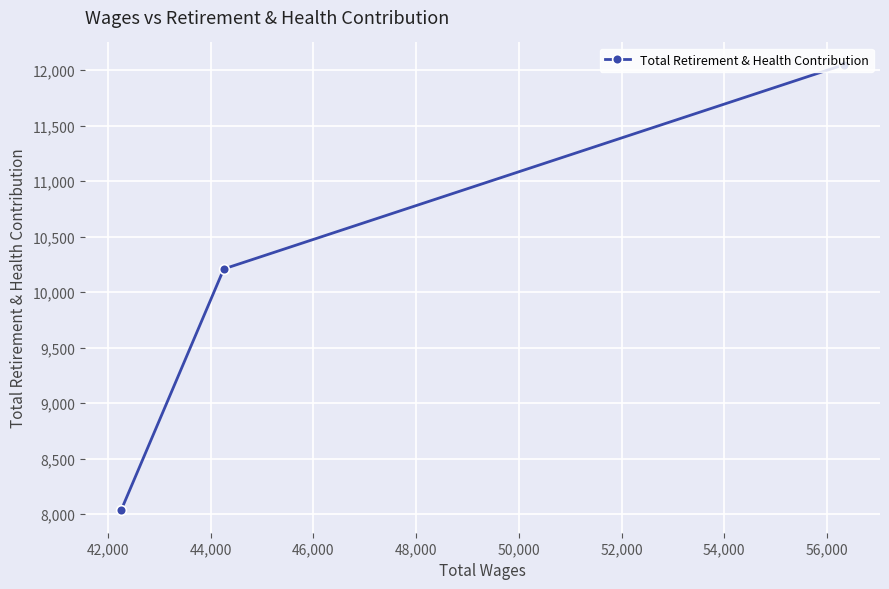

How many lines are shown in the chart?

1